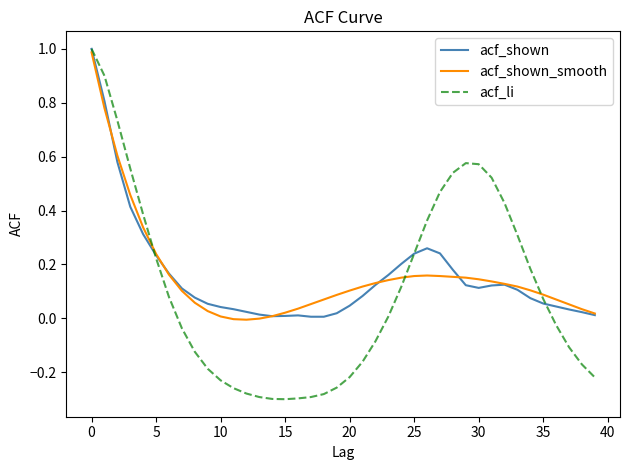

What is the maximum value shown in the chart?

1.0